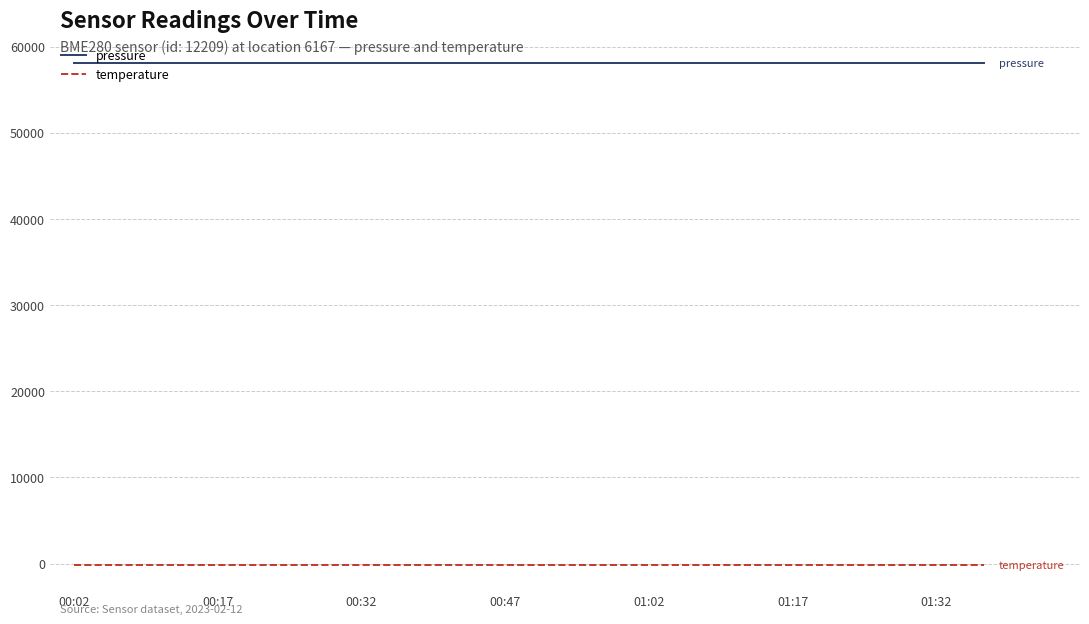

Reading right to left, what are all the values shown in this chart?

pressure: 58106.4	58106.4	58106.4	58106.4	58106.4	58106.4	58106.4	58106.4	58106.4	58106.4	58106.4	58106.4	58106.4	58106.4	58106.4	58106.4	58106.4	58106.4	58106.4	58106.4
temperature: -142.7	-142.7	-142.7	-142.7	-142.7	-142.7	-142.7	-142.7	-142.7	-142.7	-142.7	-142.7	-142.7	-142.7	-142.7	-142.7	-142.7	-142.7	-142.7	-142.7